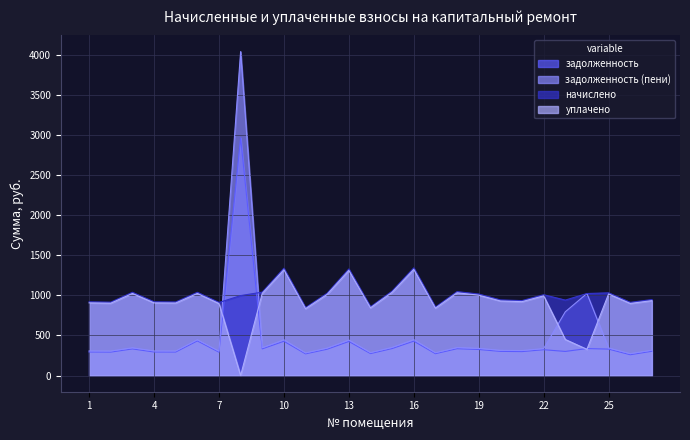

Which series has the largest total across all categories?

начислено